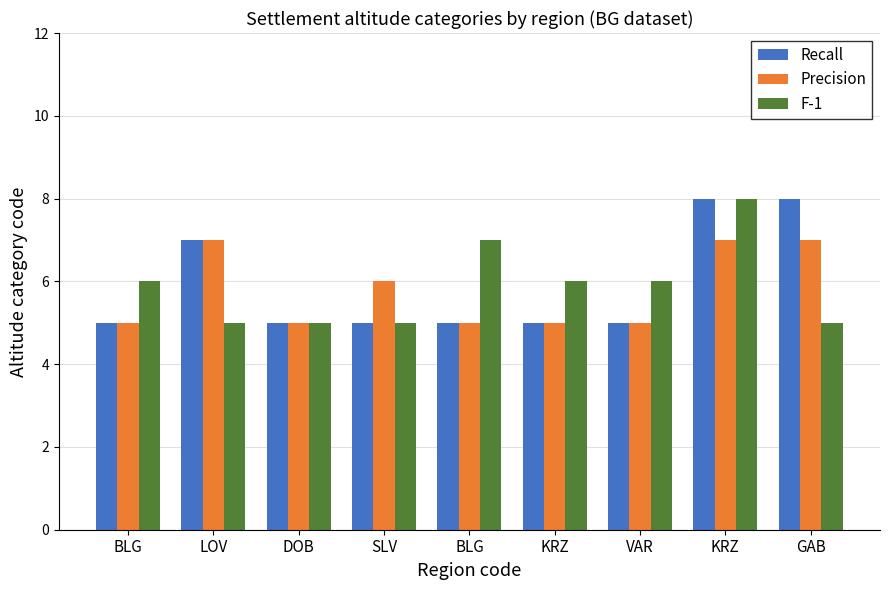

What are all the series names shown in the legend?

Recall, Precision, F-1